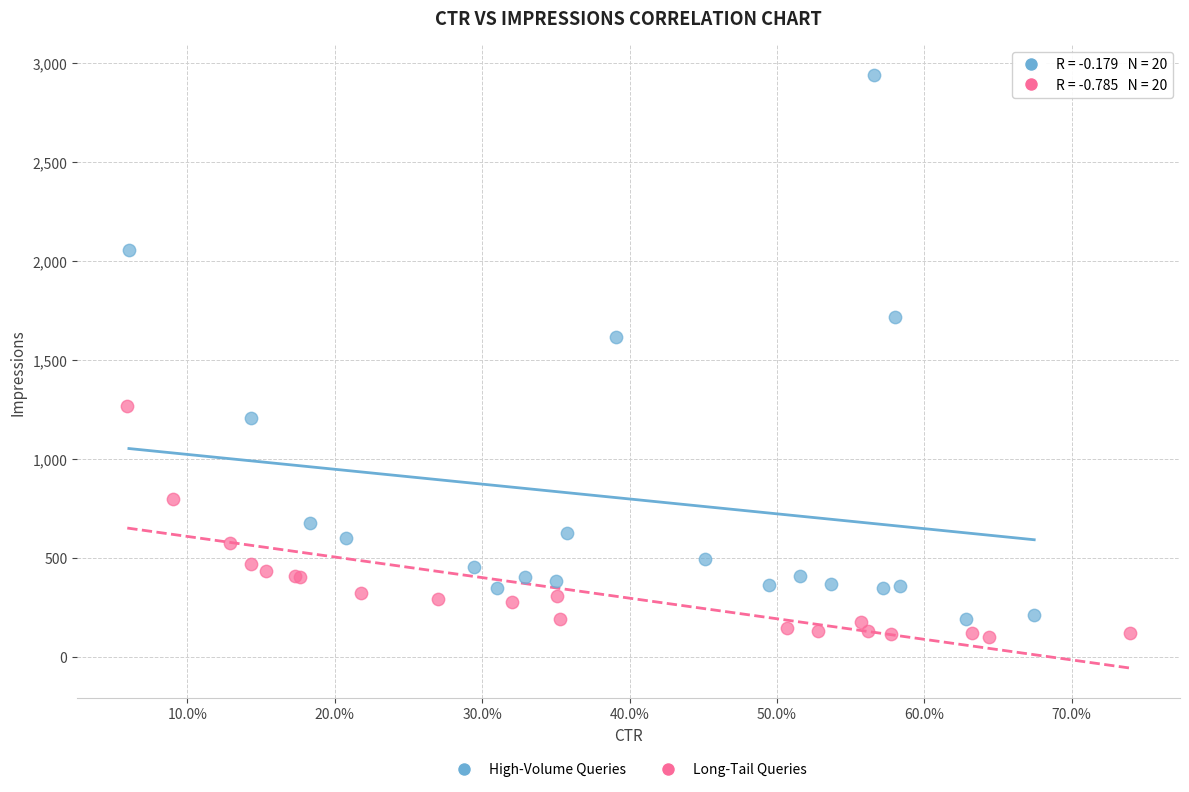

Which series reaches the maximum Y coordinate?

High-Volume Queries